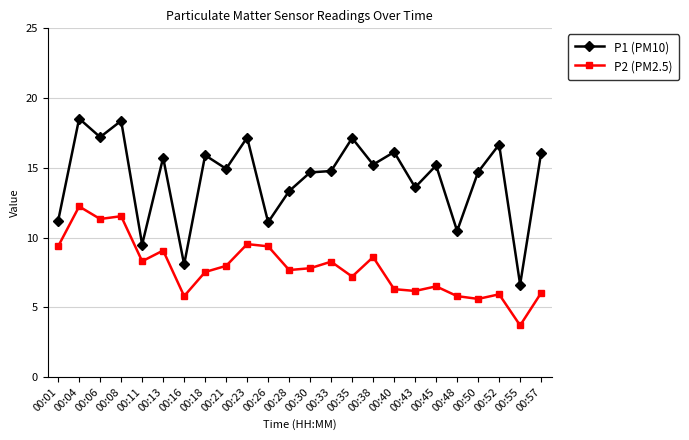

What is the difference between the highest and lowest values at 00:43?

7.4